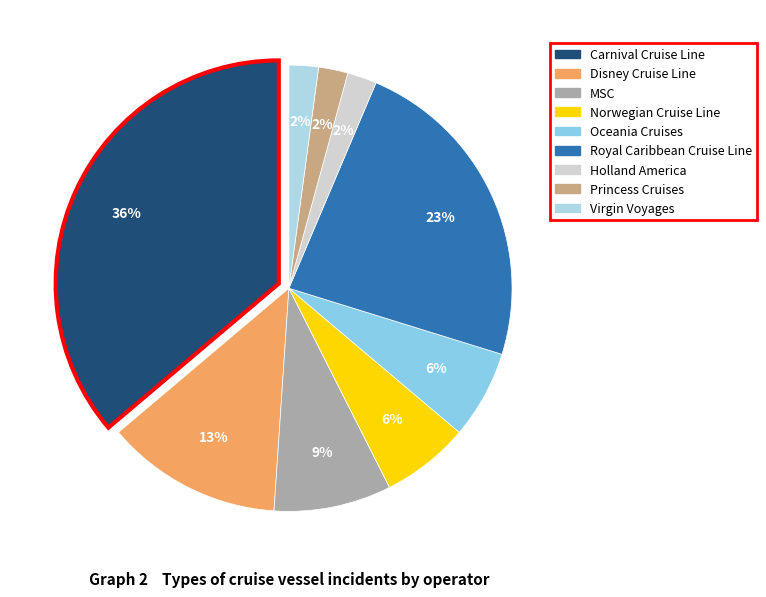

What is the ratio of the value at Princess Cruises to the value at Carnival Cruise Line?

0.1